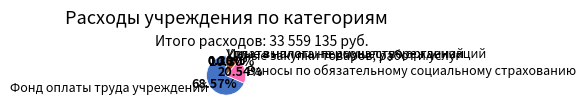

The Иные закупки товаров, работ и услуг slice represents 10% of the pie. True or false?

True